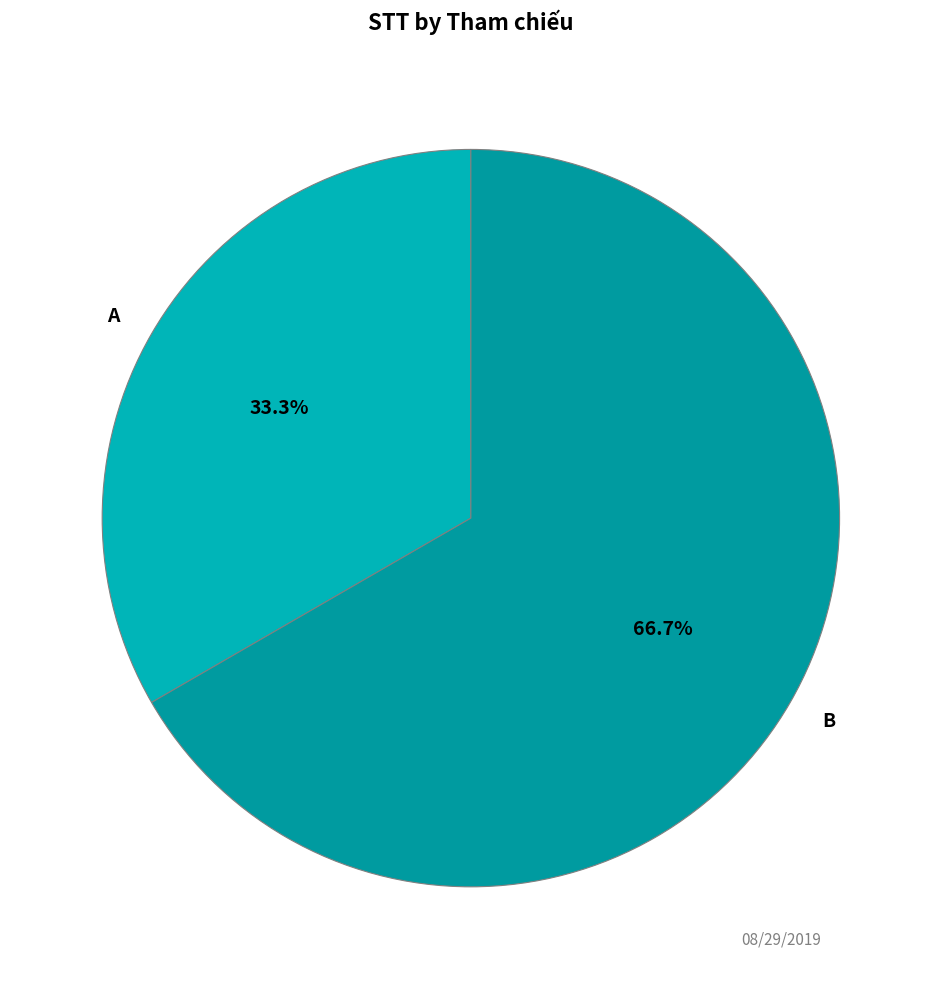

Which category accounts for the majority?

B